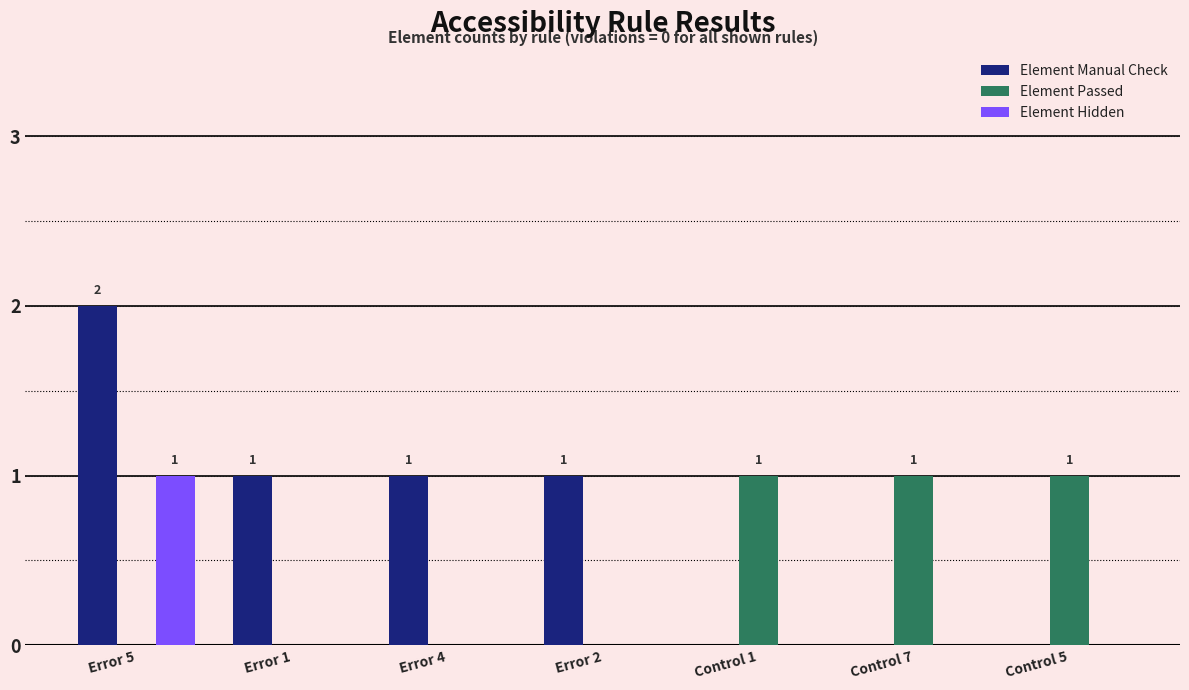

At which label does Element Manual Check reach its peak?

Error 5